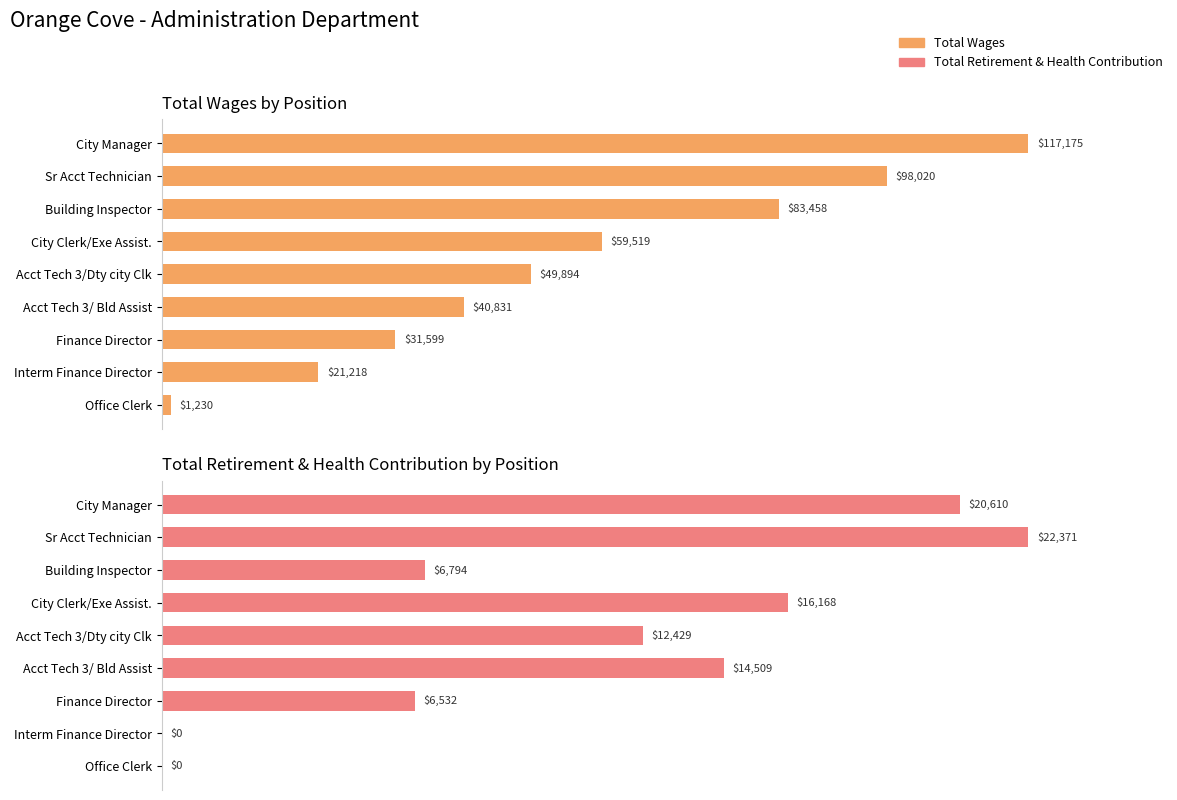

What is the difference between the second highest and minimum values in the Total Wages by Position series?

96790